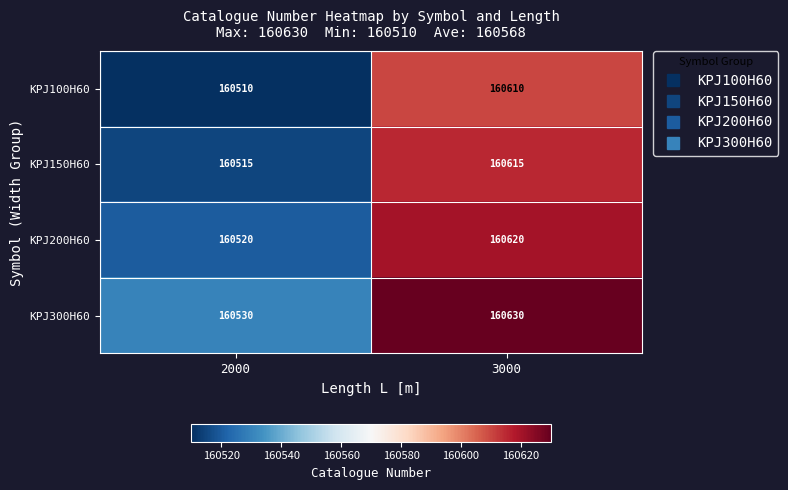

How many series are shown in this chart?

4